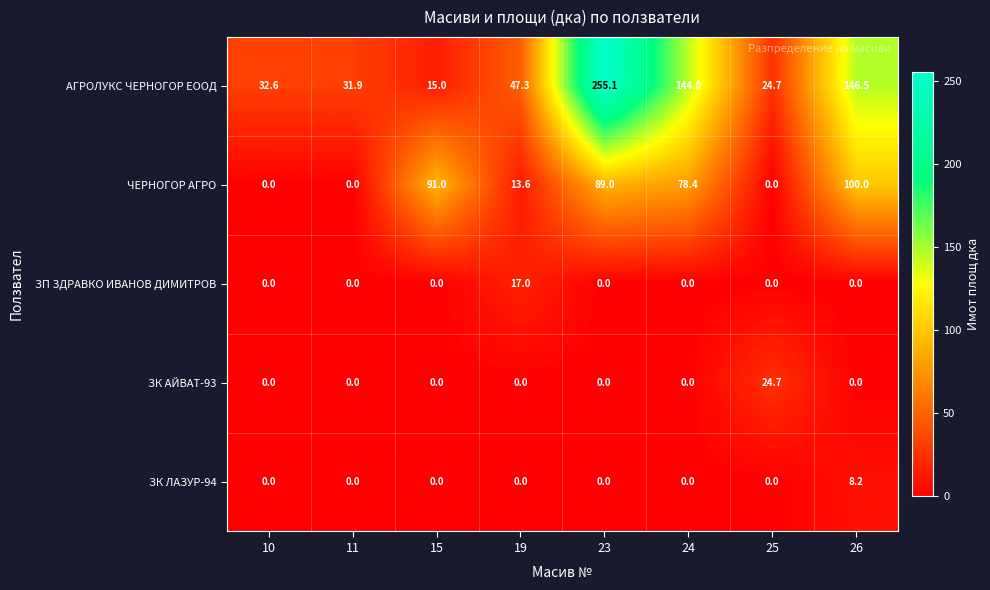

What is the average value of the ЗП ЗДРАВКО ИВАНОВ ДИМИТРОВ series?

2.1